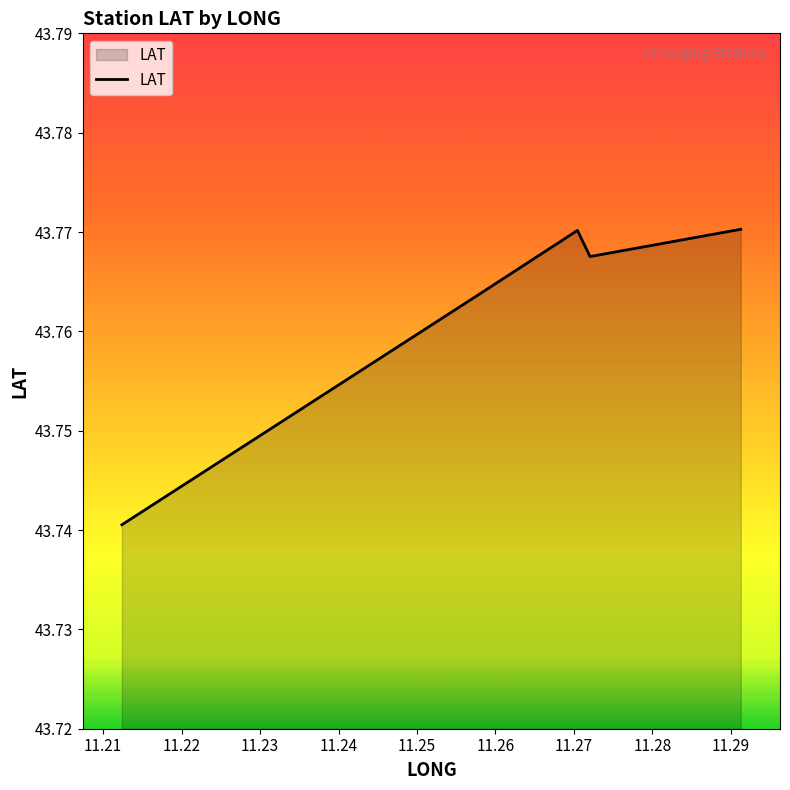

True or false: there are more than 0 points higher than both neighbors.

True